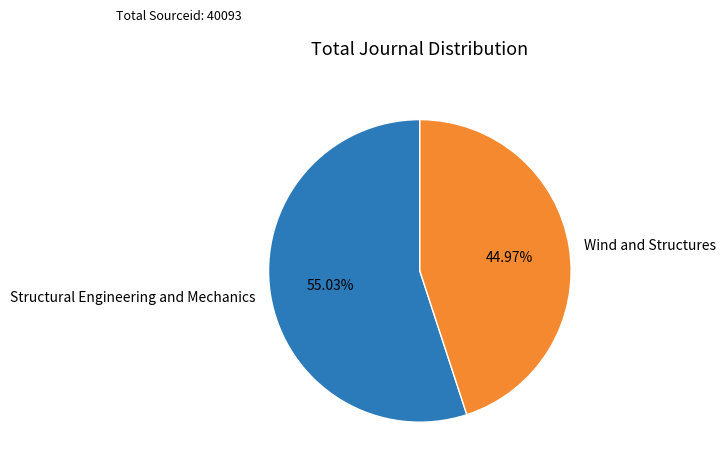

Which category has the smallest portion of the pie?

Wind and Structures